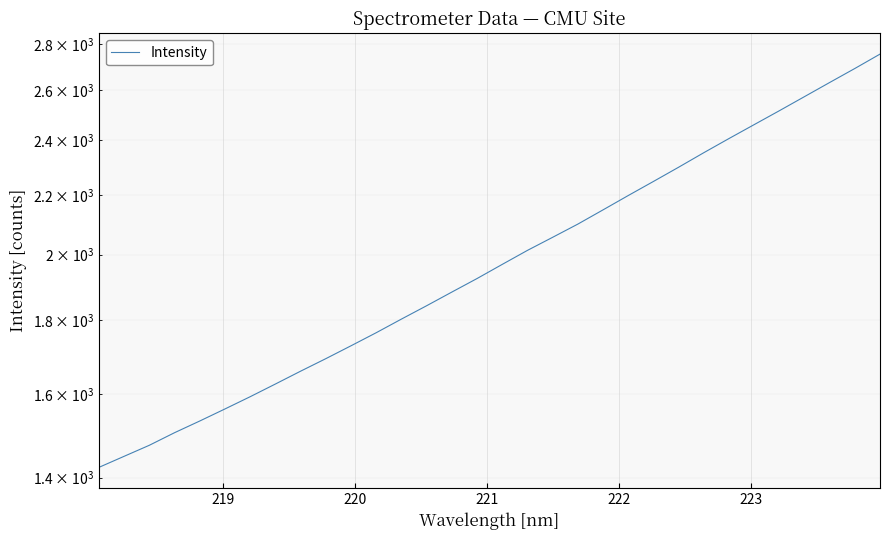

What is the difference between the maximum and minimum values?

1331.6